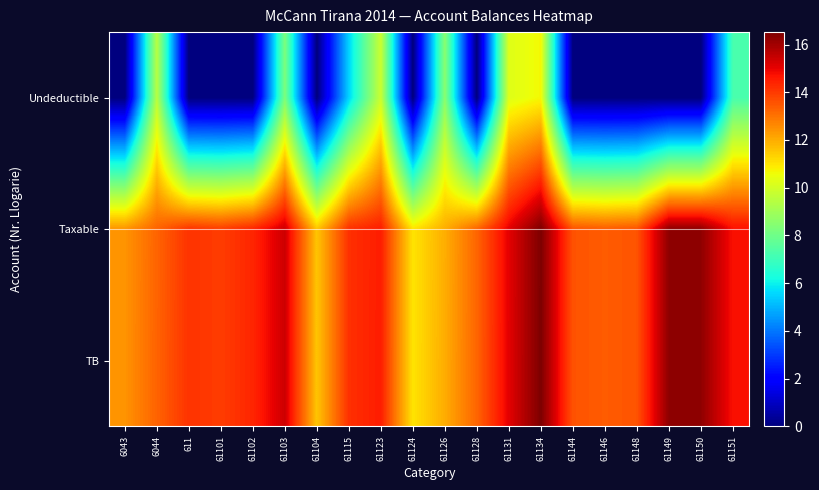

Between 611 and 61131, which is larger?

61131